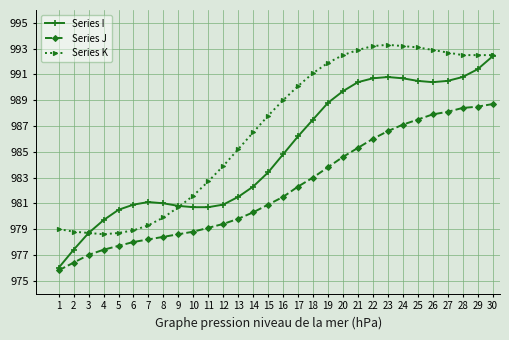

Does the chart display data point markers on the line(s)?

Yes